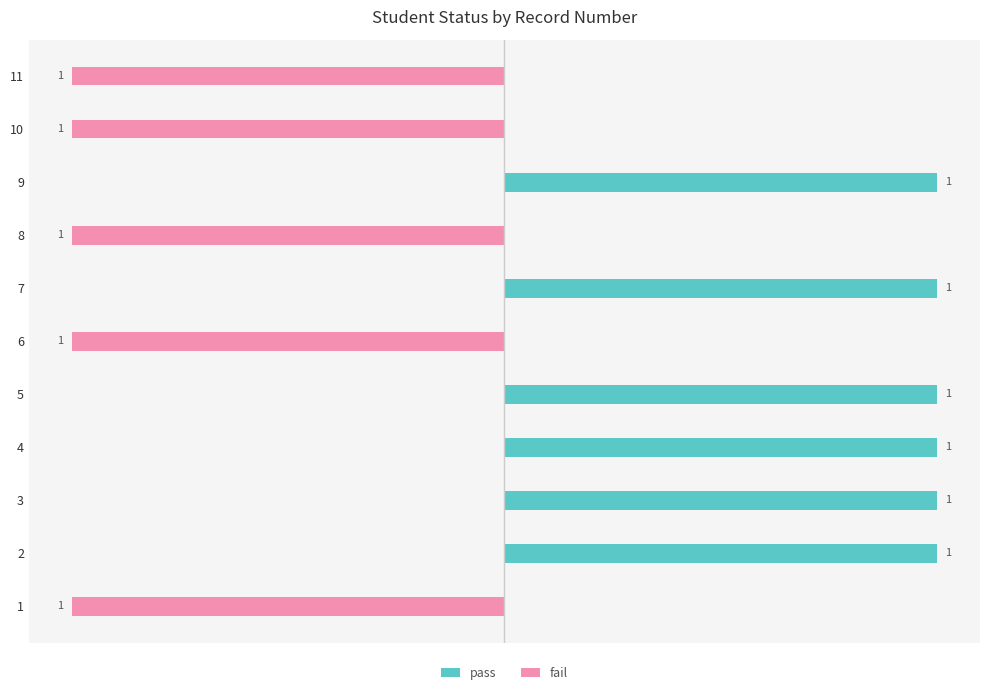

Does the chart contain stacked bars?

No